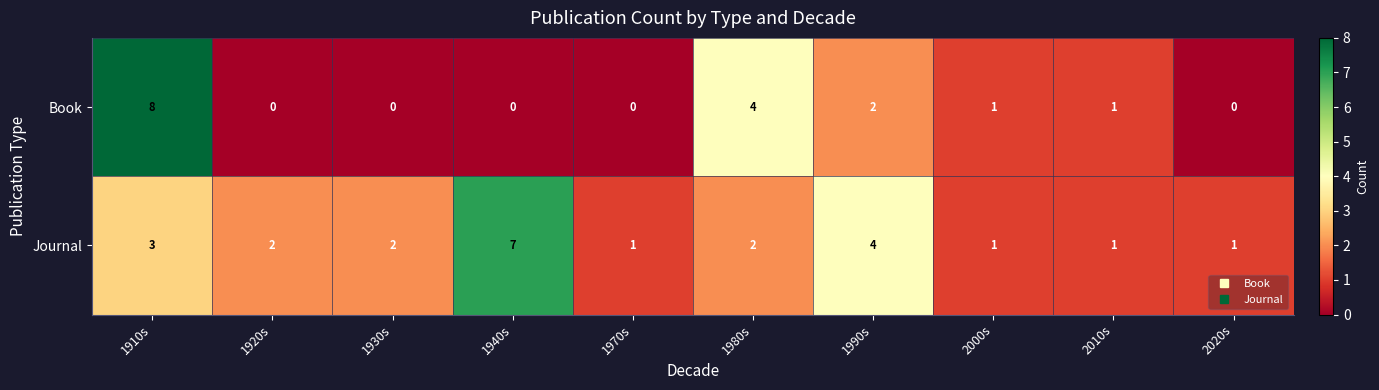

Rank the series by their average value, from highest to lowest.

Journal, Book